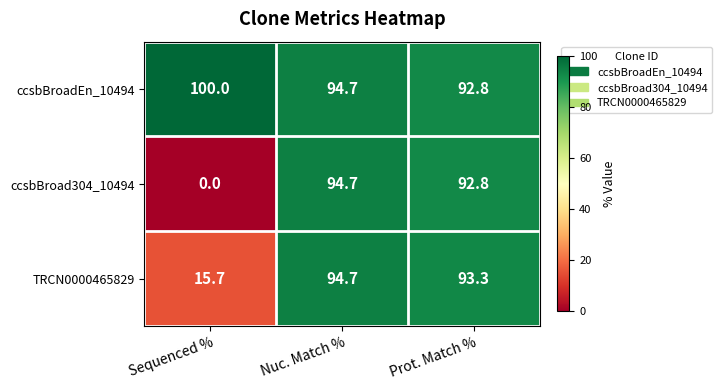

True or false: ccsbBroad304_10494 has a value of 92.8 at Prot. Match %.

True